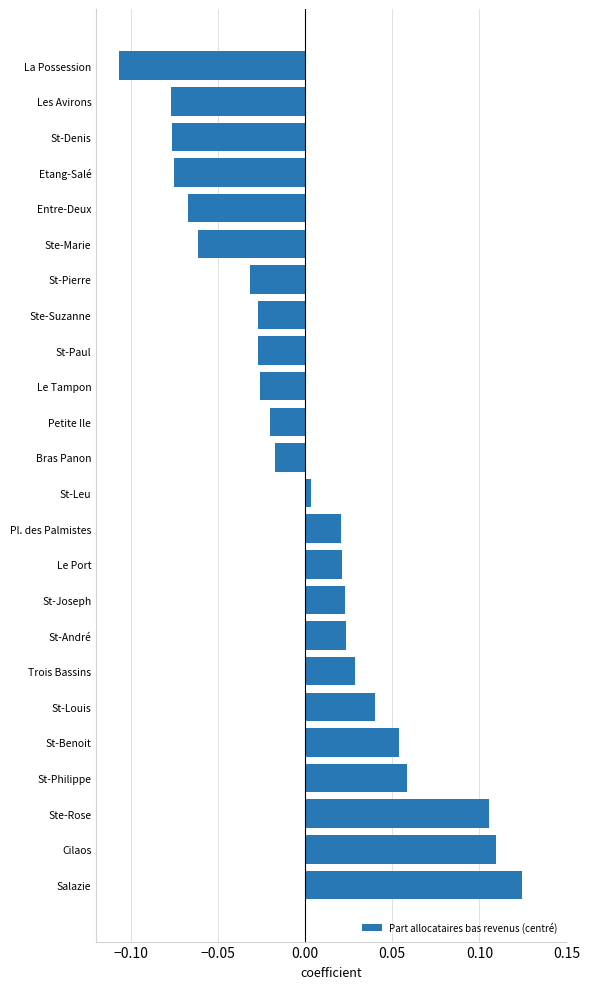

Which category has the highest value across all series?

Salazie